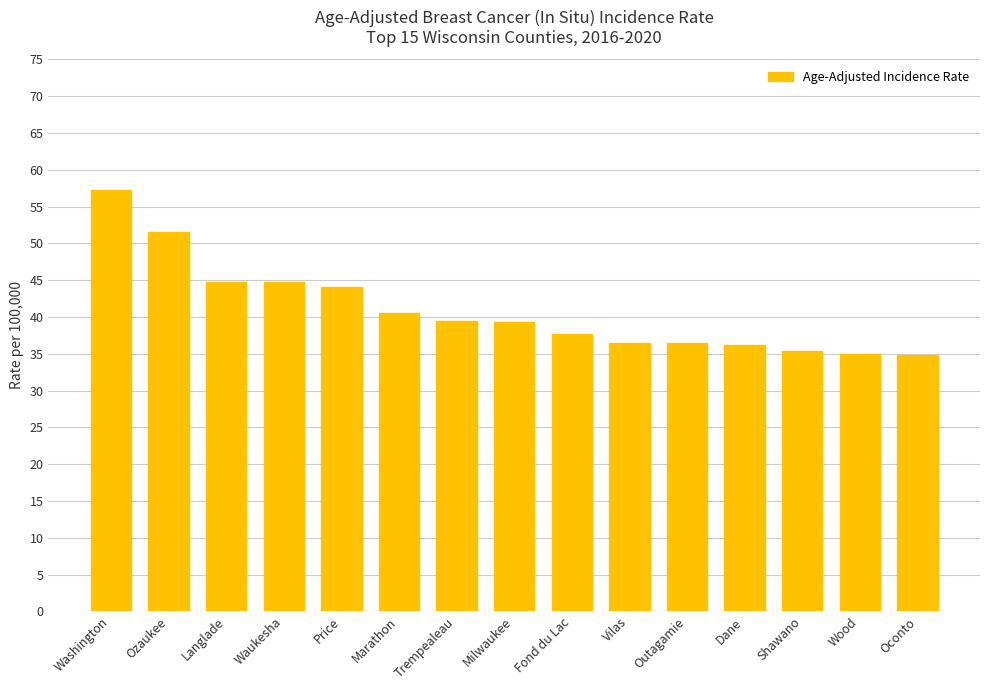

What is the approximate value at Trempealeau?

39.5